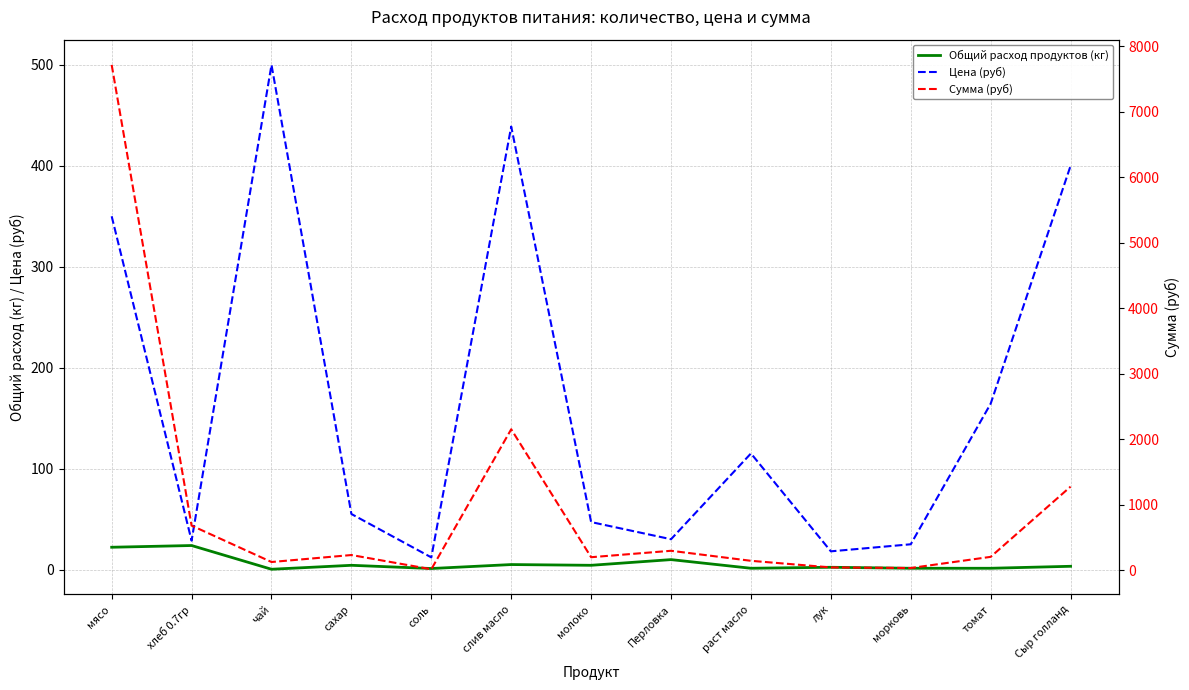

How many lines are shown in the chart?

3